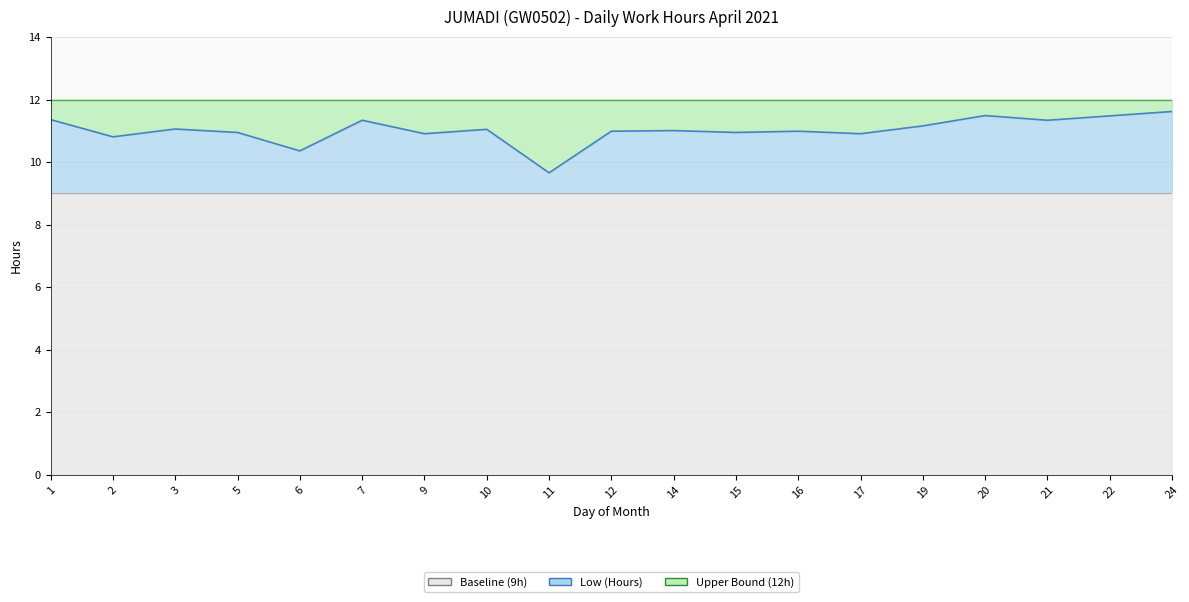

Reading left to right, transcribe all the data shown in this chart.

Low (Hours): 11.4	10.8	11.1	10.9	10.4	11.3	10.9	11.1	9.7	11.0	11.0	10.9	11.0	10.9	11.2	11.5	11.3	11.5	11.6
Baseline: 9.0	9.0	9.0	9.0	9.0	9.0	9.0	9.0	9.0	9.0	9.0	9.0	9.0	9.0	9.0	9.0	9.0	9.0	9.0
Upper Bound: 12.0	12.0	12.0	12.0	12.0	12.0	12.0	12.0	12.0	12.0	12.0	12.0	12.0	12.0	12.0	12.0	12.0	12.0	12.0